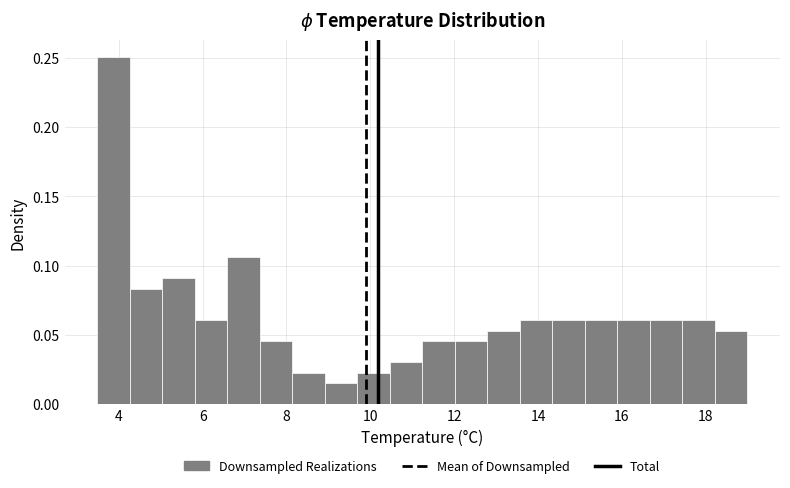

Around what value on the x-axis is the tallest bar? Give the approximate position of its centre, as read against the axis.

3.8